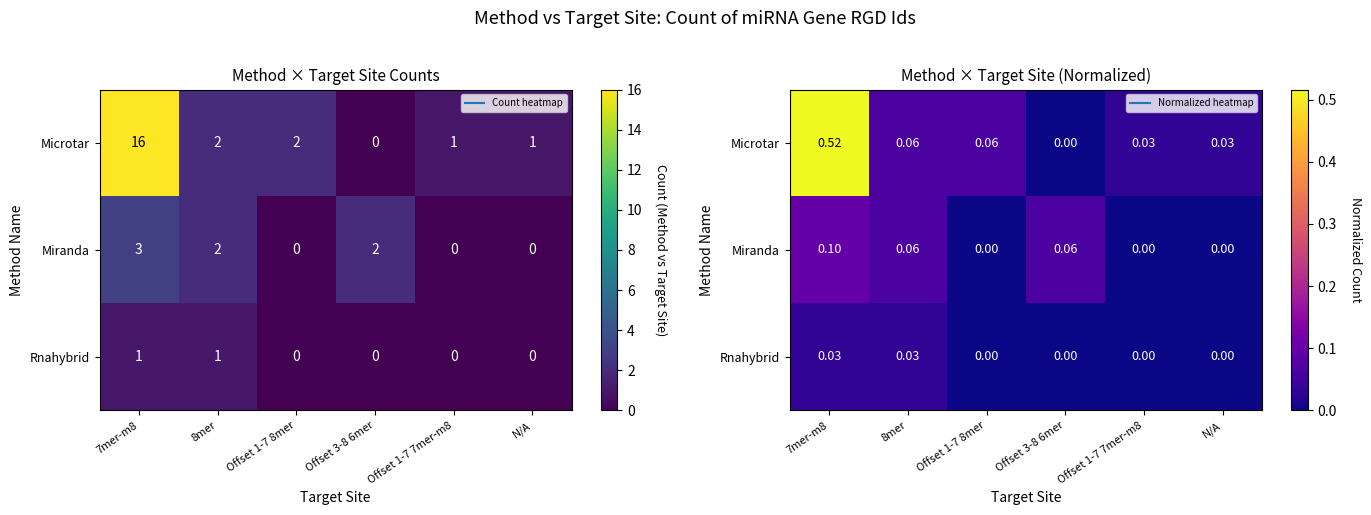

Rank the series at 8mer from lowest to highest value.

Rnahybrid, Microtar, Miranda